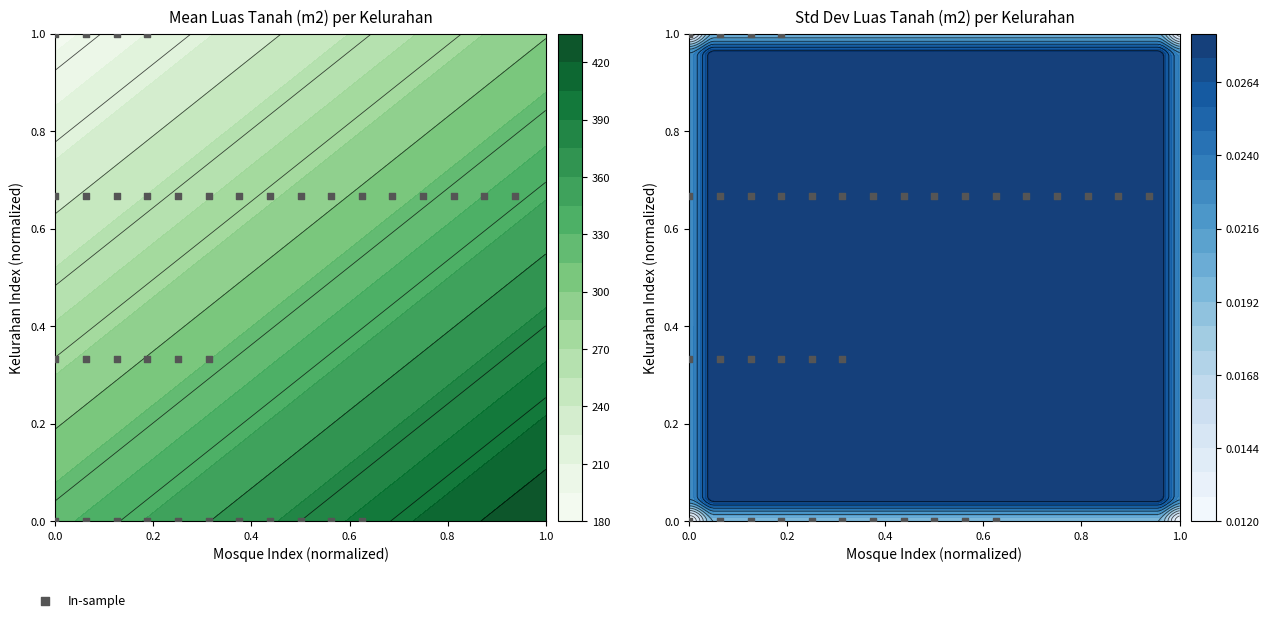

Reading left to right, what are all the values shown in this chart?

0.0	0.0	0.0	0.0	0.0	0.0	0.0	0.0	0.0	0.0	0.0	0.3	0.3	0.3	0.3	0.3	0.3	0.7	0.7	0.7	0.7	0.7	0.7	0.7	0.7	0.7	0.7	0.7	0.7	0.7	0.7	0.7	0.7	1.0	1.0	1.0	1.0